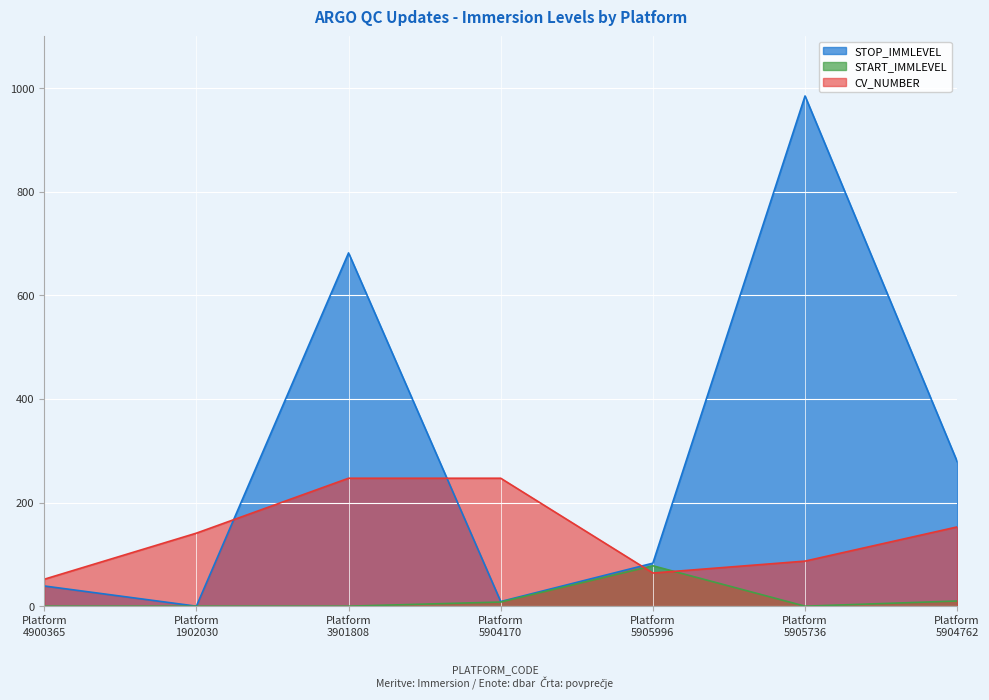

How many values in the STOP_IMMLEVEL series are below 83?

3